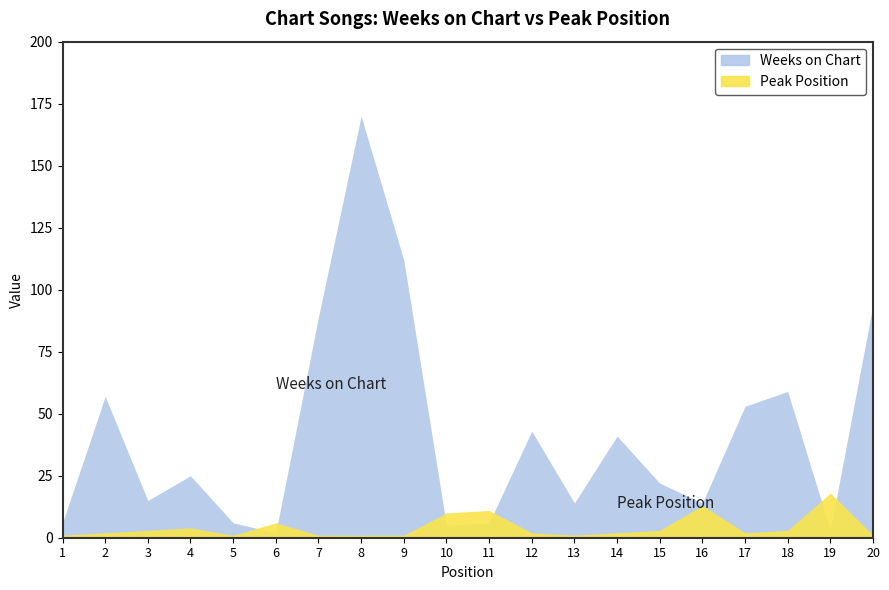

Where do Peak Position and Weeks on Chart first cross each other?

5 and 6